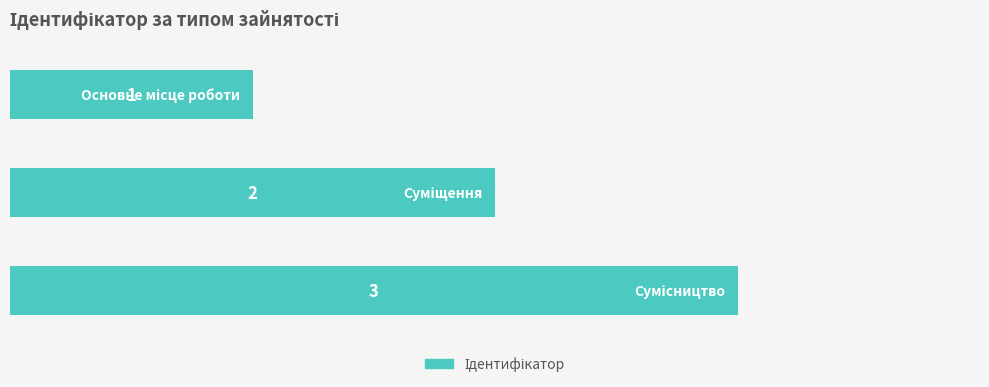

What is the difference between the maximum and minimum values?

2